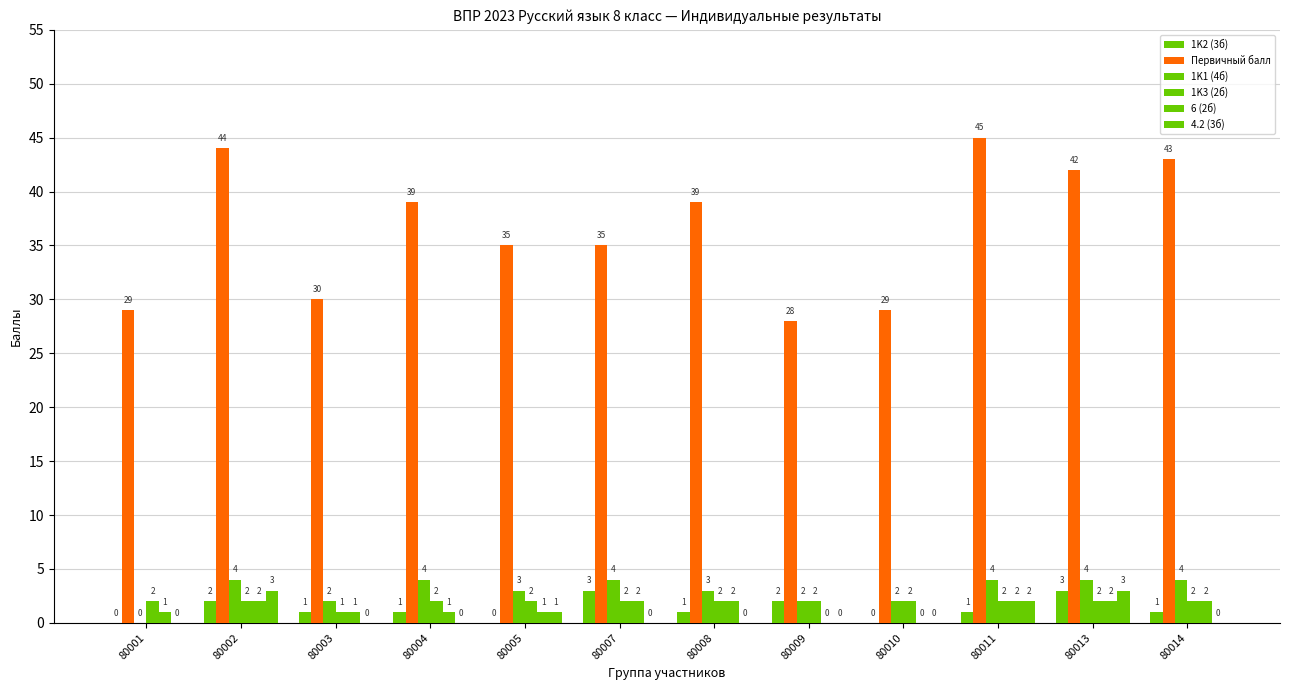

Rank the categories by 6 (2б) value from lowest to highest.

80009, 80010, 80001, 80003, 80004, 80005, 80002, 80007, 80008, 80011, 80013, 80014